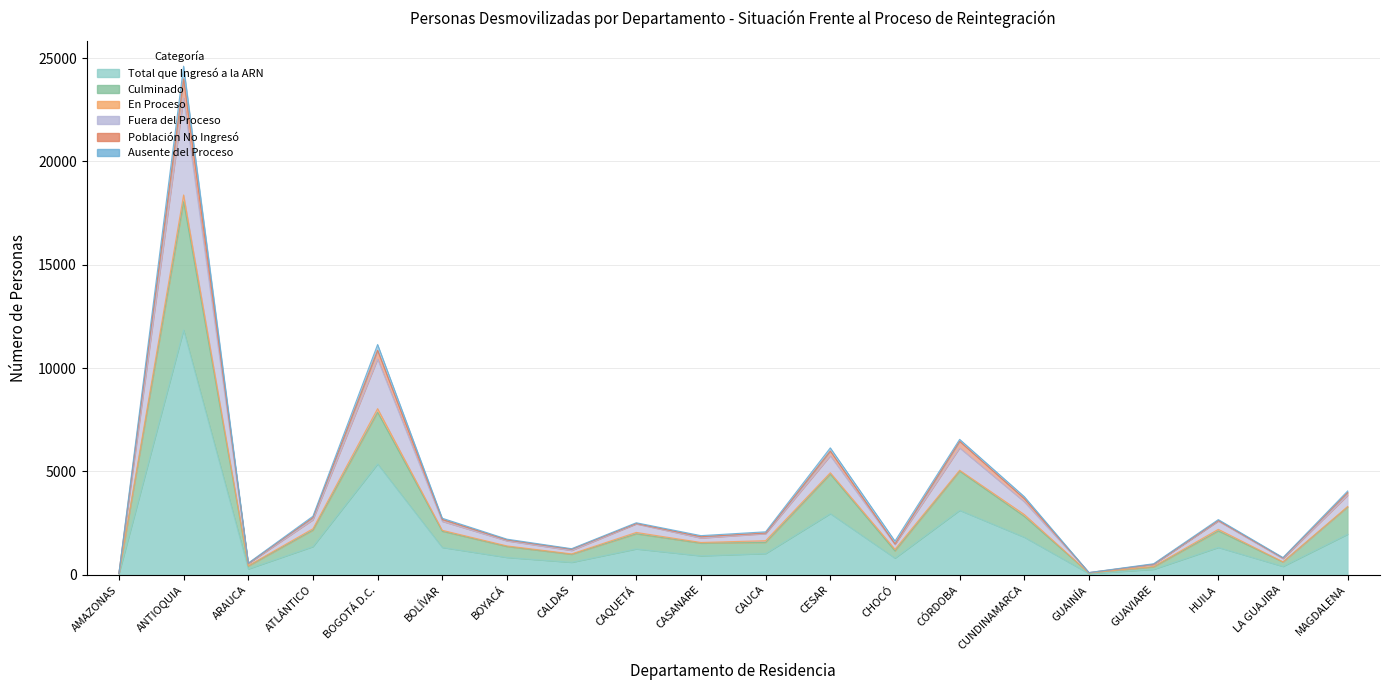

Count the number of categories in the chart.

20